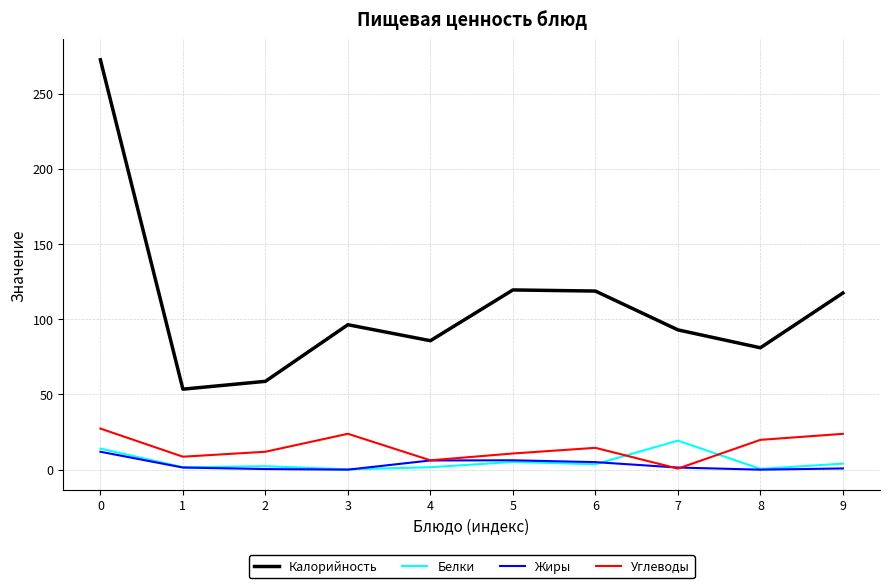

How many intersections are there between Белки and Углеводы?

2